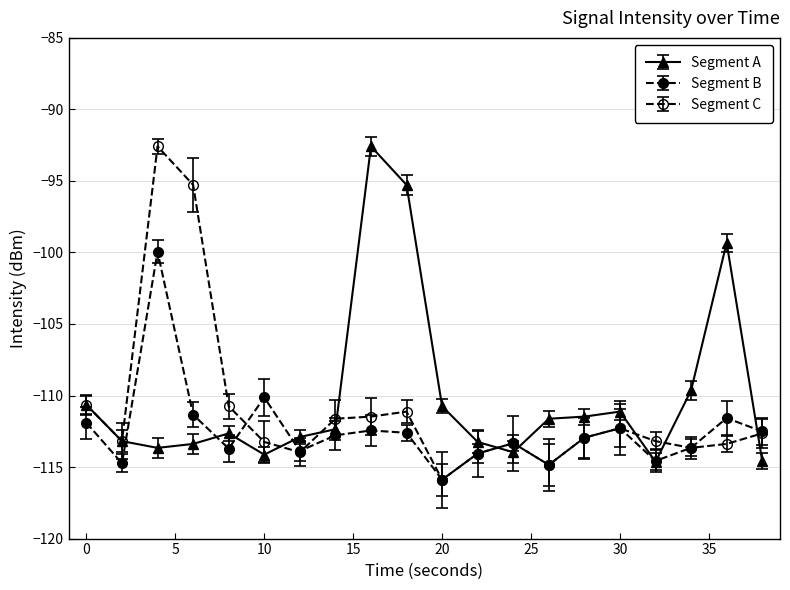

Which series has the largest total across all categories?

Segment A